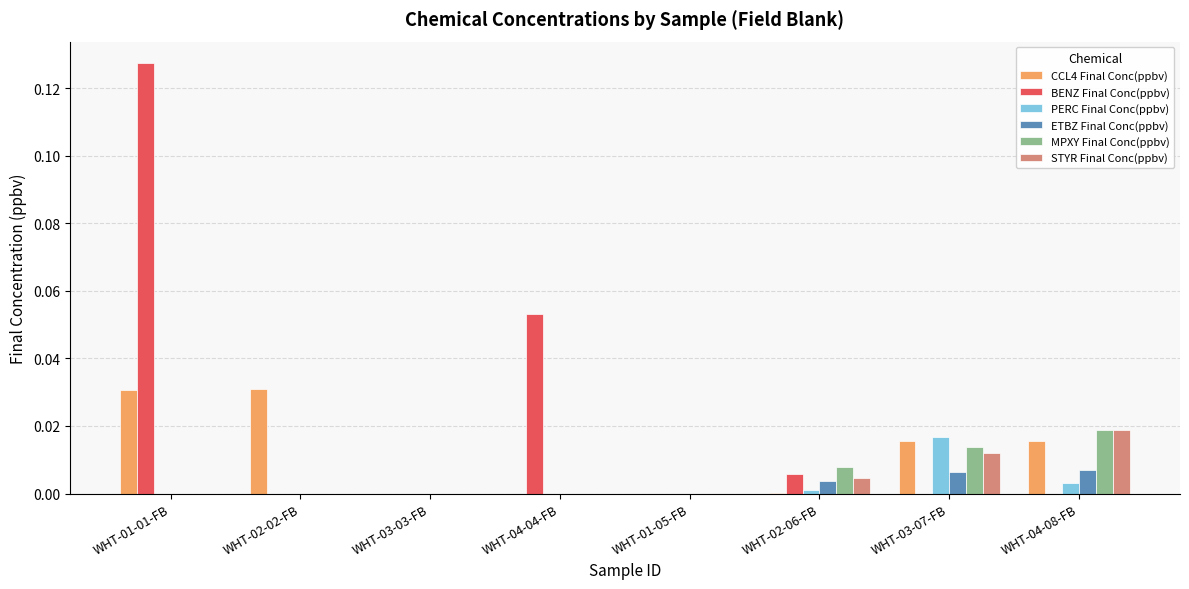

Which series has the largest total across all categories?

BENZ Final Conc(ppbv)